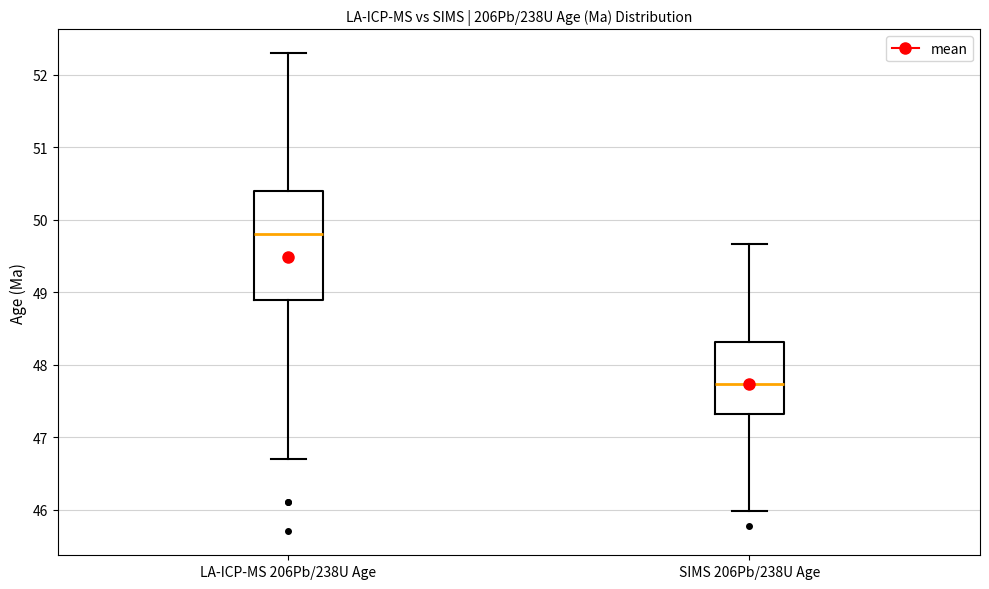

Where does the lower whisker of the box for SIMS 206Pb/238U Age end on the y-axis? The values are not printed on the chart, so give them approximately, as read against the axis.

46.0